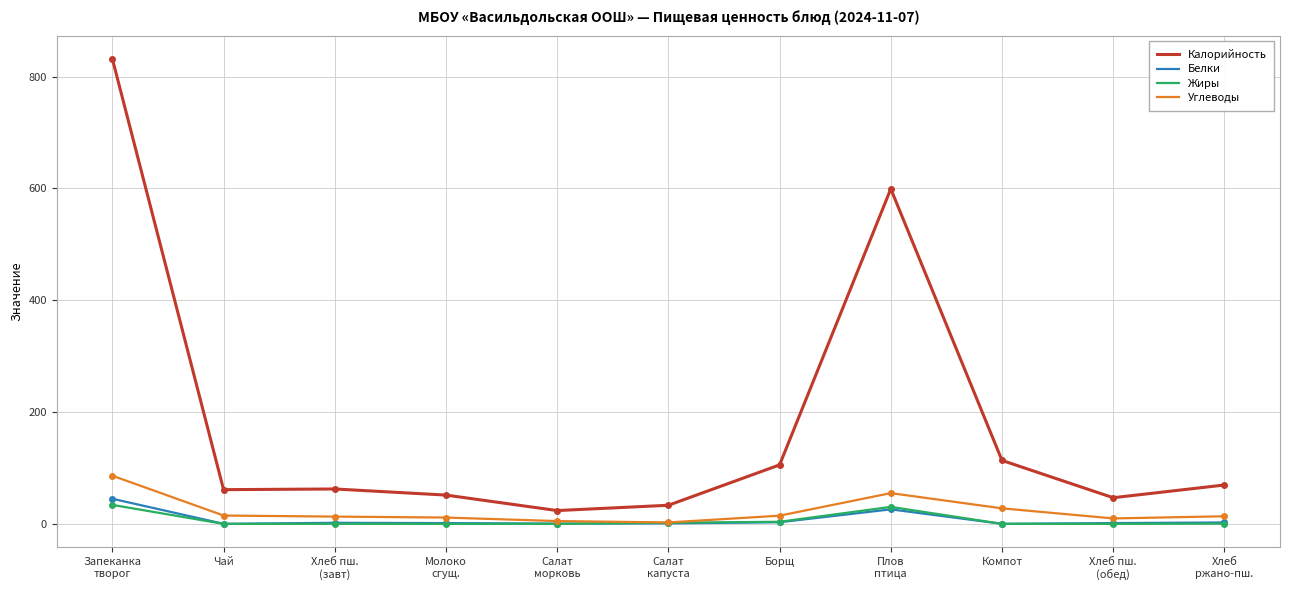

What is the highest value of the Жиры series?

34.1